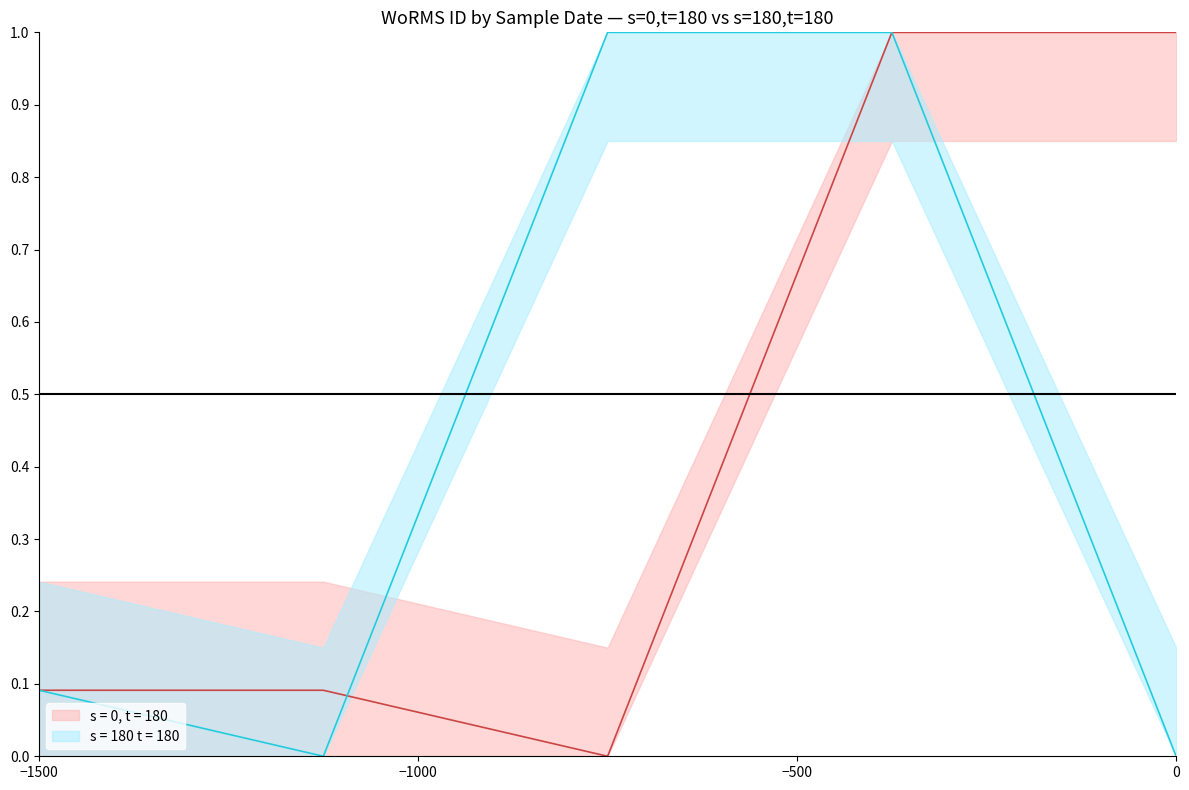

How many lines are shown in the chart?

2